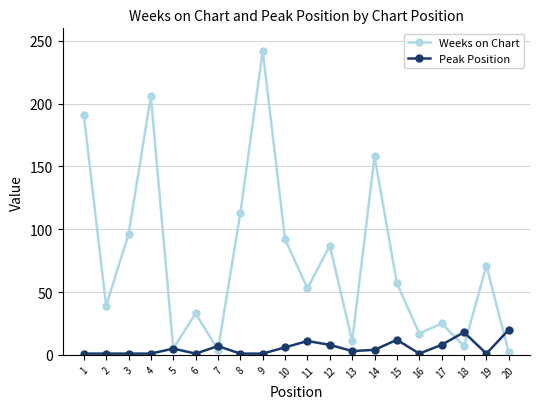

Which series has the largest total across all categories?

Weeks on Chart